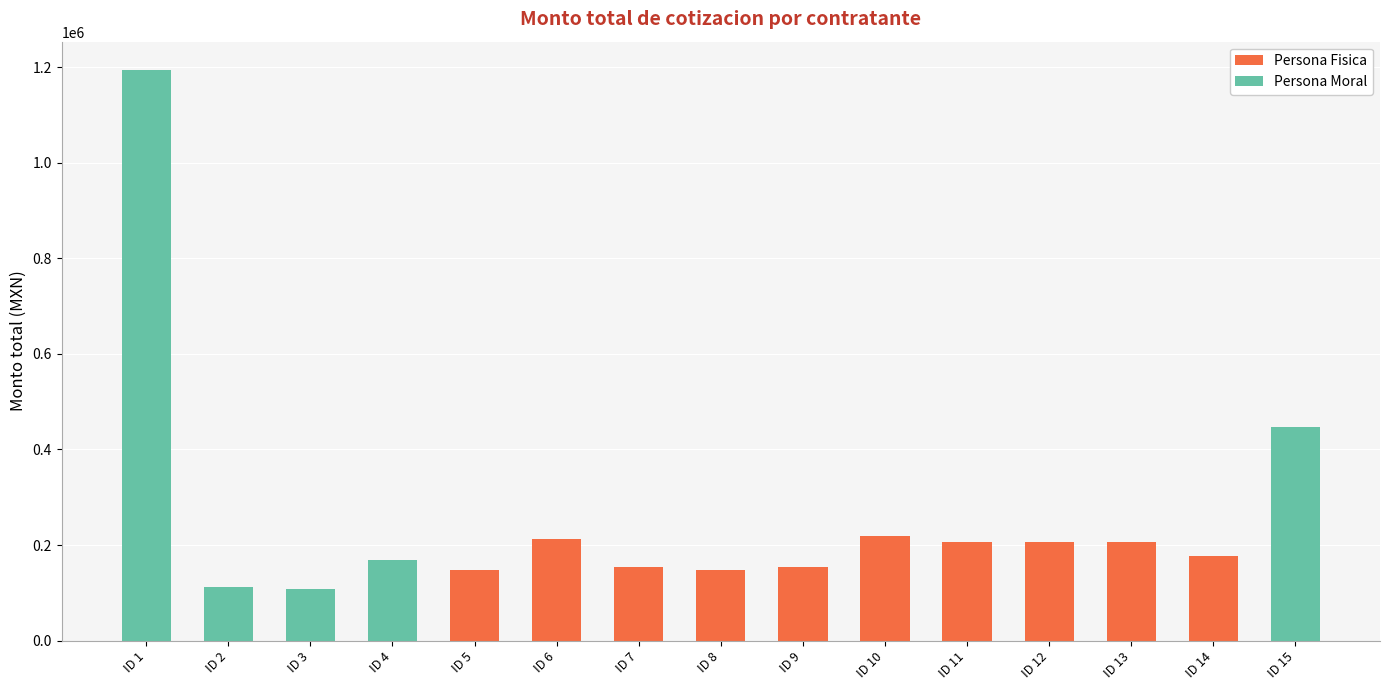

What is the total value across all series at ID 14?

176649.2